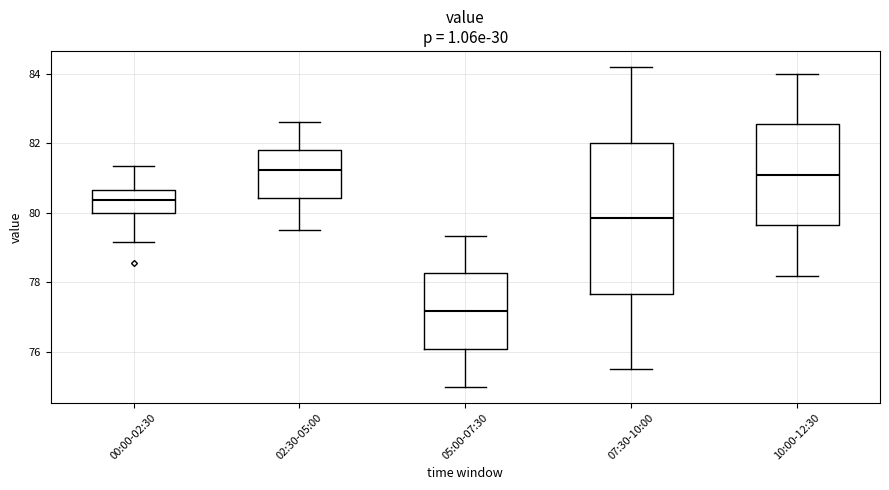

Reading left to right, read every box against the y-axis: the position of its median line, the range the box covers, and the ends of its whiskers. The values are not printed on the chart, so give them approximately, as read against the axis.

00:00-02:30: median 80.4, box 80.0 to 80.6, whiskers 79.2 to 81.4
02:30-05:00: median 81.2, box 80.4 to 81.8, whiskers 79.6 to 82.6
05:00-07:30: median 77.2, box 76.0 to 78.2, whiskers 75.0 to 79.4
07:30-10:00: median 79.8, box 77.6 to 82.0, whiskers 75.6 to 84.2
10:00-12:30: median 81.2, box 79.6 to 82.6, whiskers 78.2 to 84.0